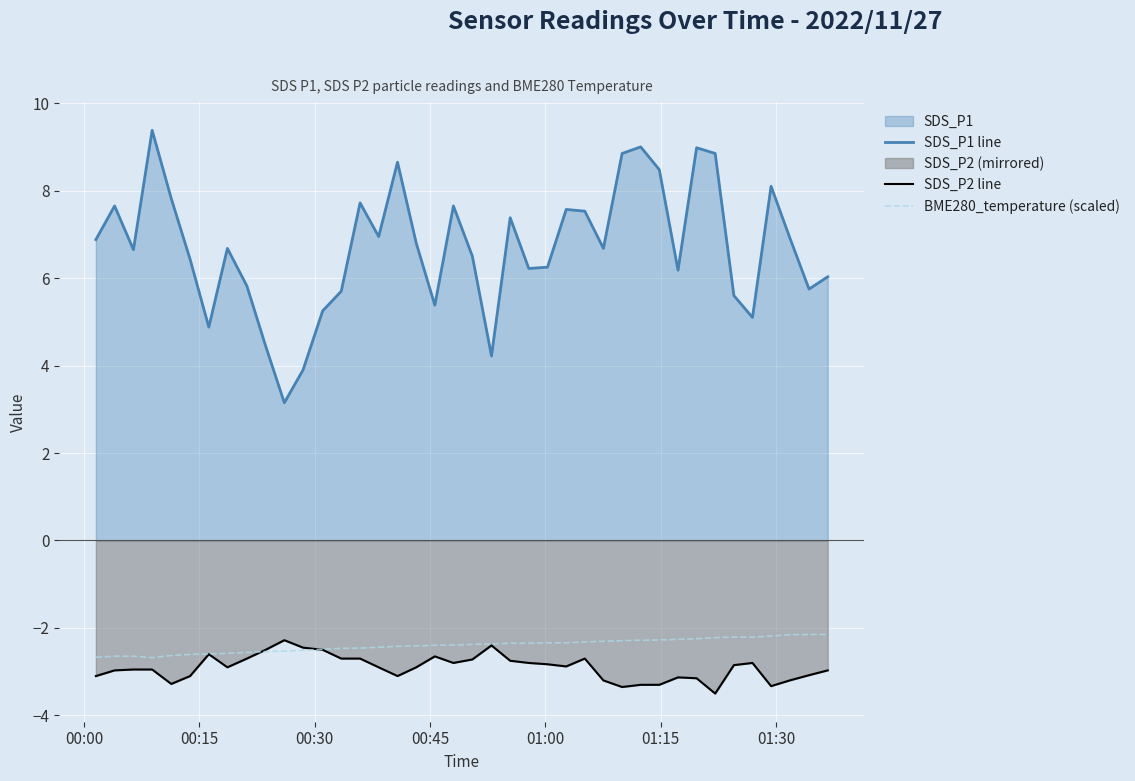

Which series has the largest total across all categories?

SDS_P1 line